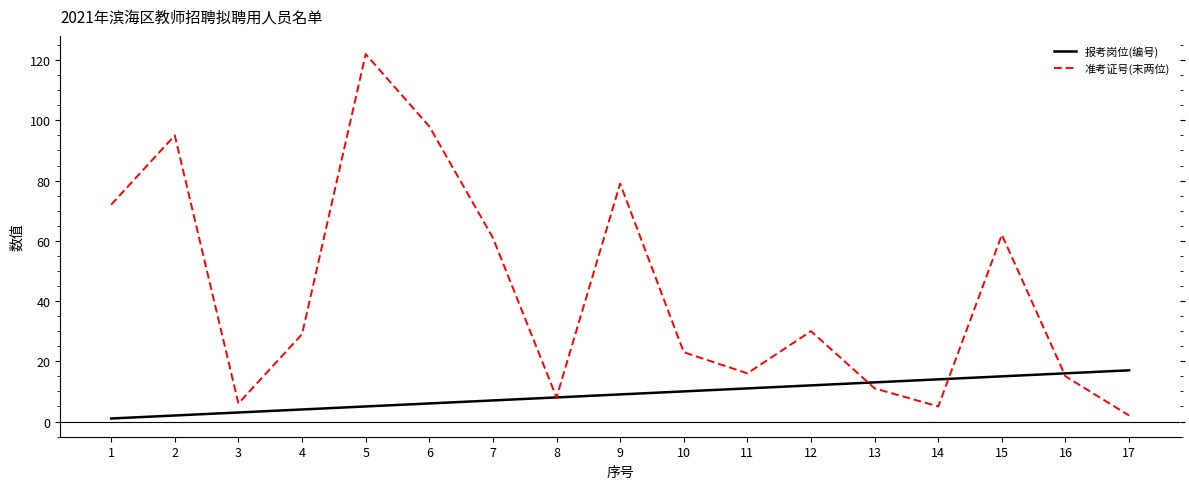

What is the maximum value shown in the chart?

122